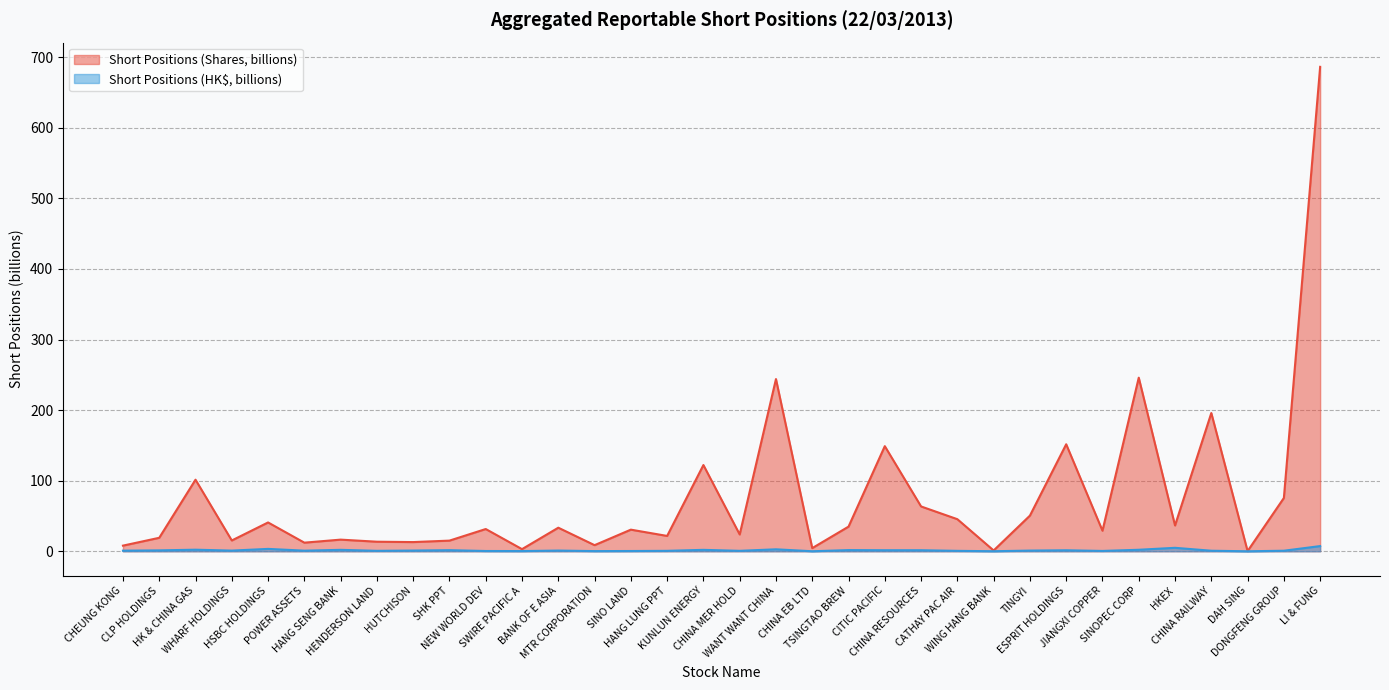

The value of Short Positions (Shares, billions) at POWER ASSETS is 12.2. True or false?

True